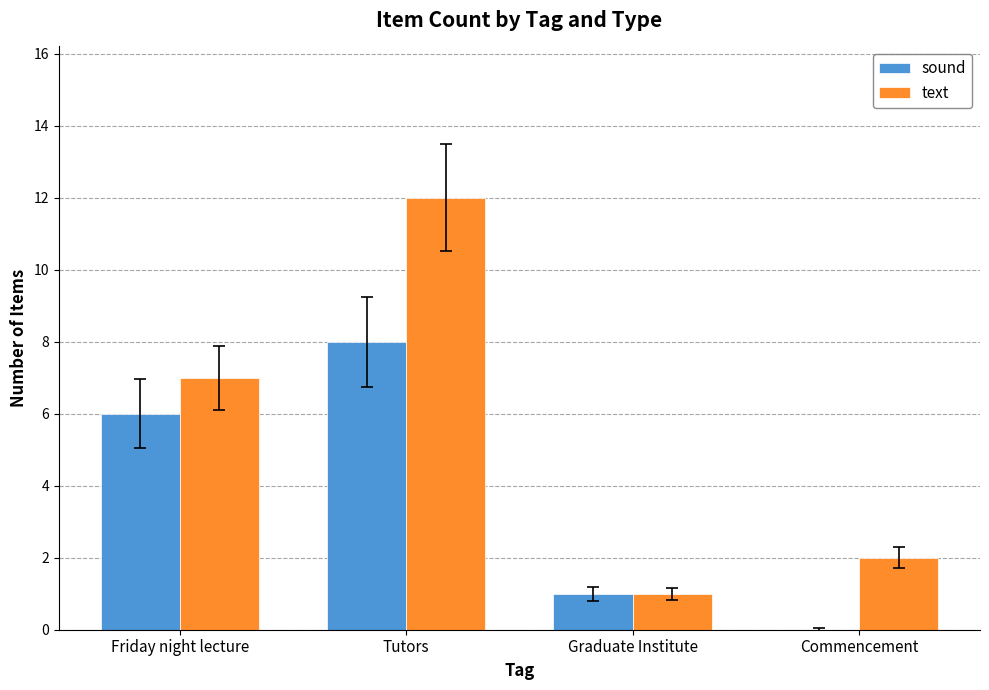

At which label is sound closest to 4?

Friday night lecture